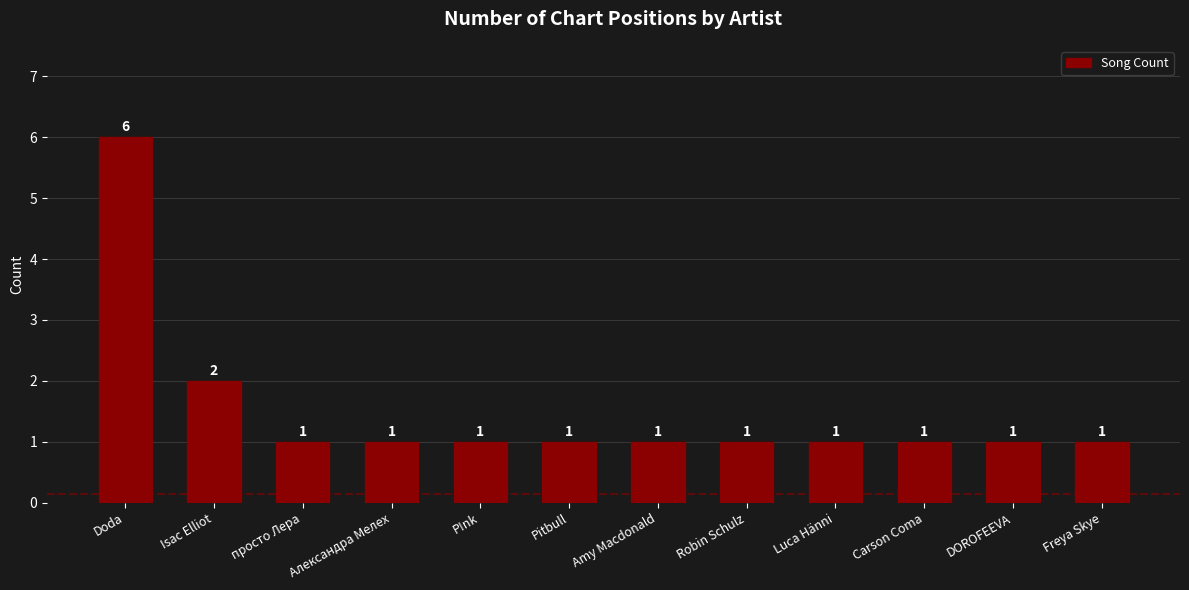

True or false: the data shows 1 at DOROFEEVA.

True